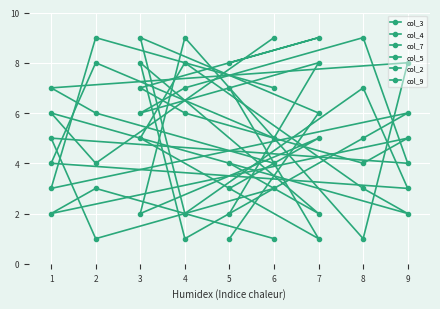

At how many categories does at least one series exceed 5?

9